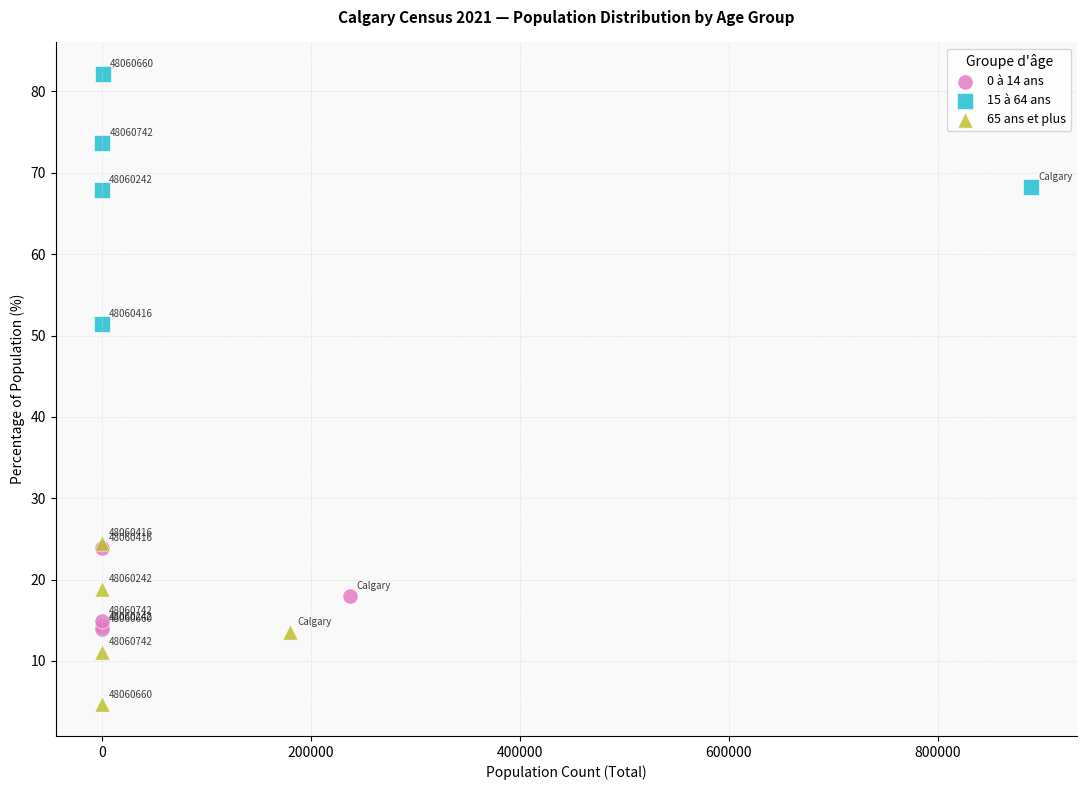

Which series contains the highest Y value?

15 à 64 ans